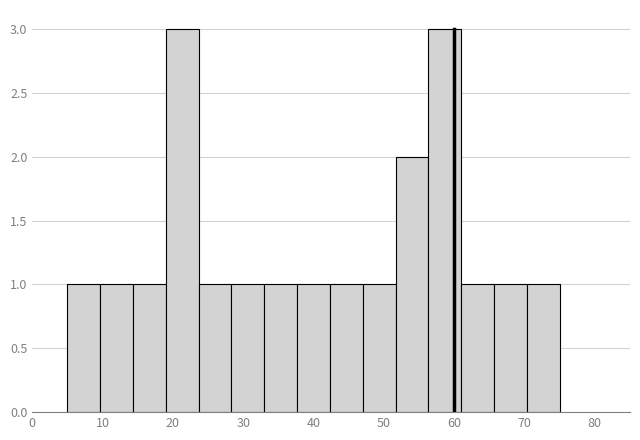

Reading left to right, list every bar in this chart as the range it spans on the x-axis followed by its height. Neither the bar edges nor the heights are printed on the chart, so give them approximately, as read against the axes.

5 to 10: 1
10 to 14: 1
14 to 19: 1
19 to 24: 3
24 to 28: 1
28 to 33: 1
33 to 38: 1
38 to 42: 1
42 to 47: 1
47 to 52: 1
52 to 56: 2
56 to 61: 3
61 to 66: 1
66 to 70: 1
70 to 75: 1